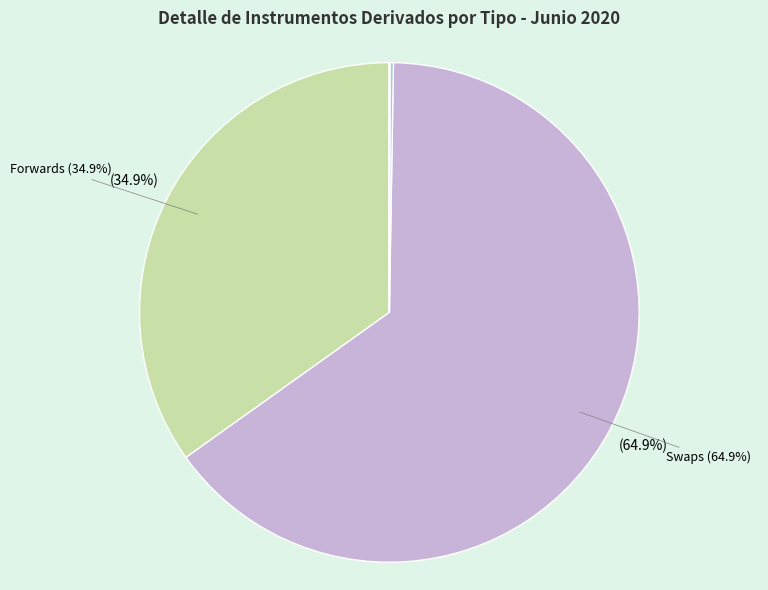

How many slices are in this pie chart?

6